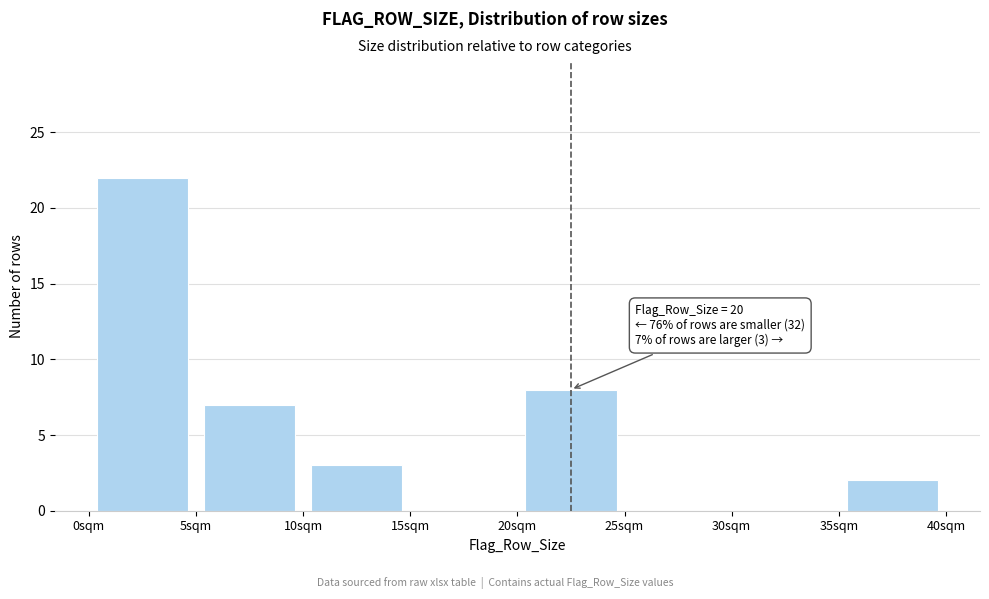

Which range on the x-axis has the tallest bar?

0 to 5